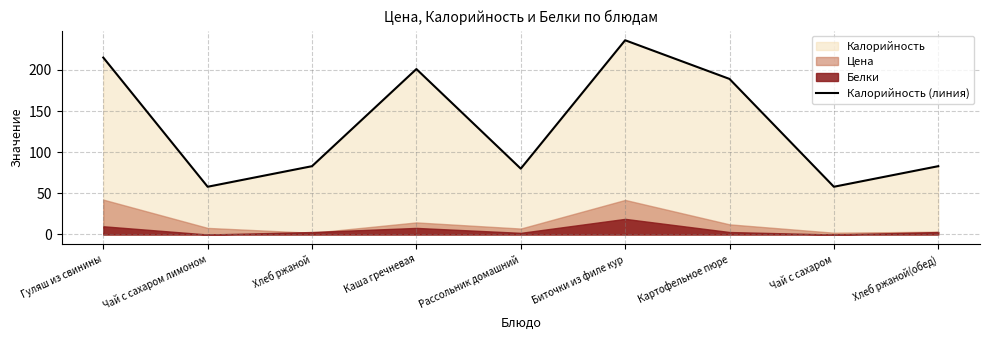

How many interior local valleys (lower than both neighbors) does the data have?

3